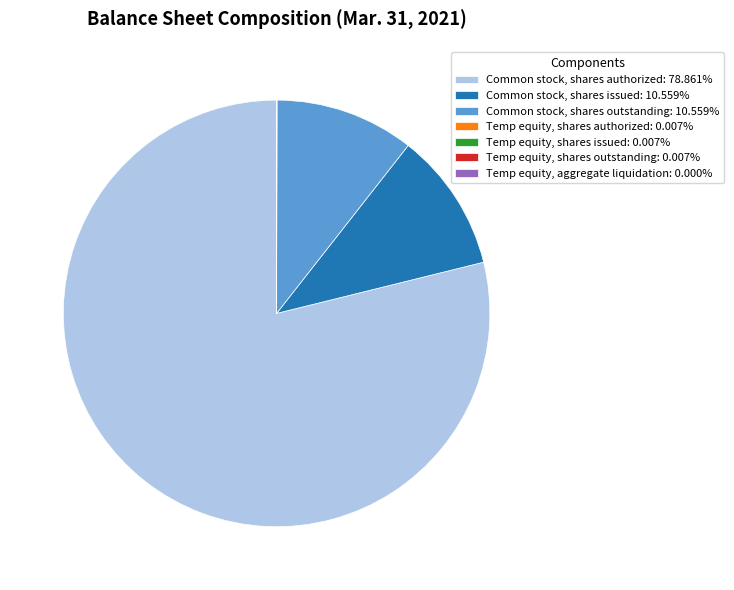

Does any single category account for the majority?

Yes